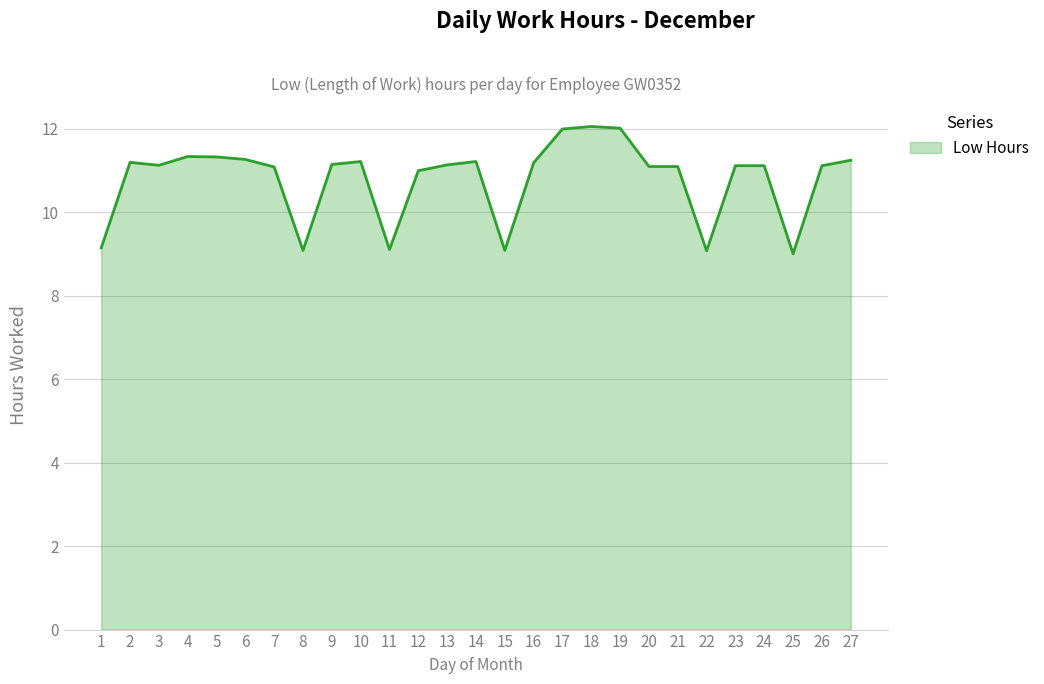

What is the difference between the values at 25 and 3?

2.1